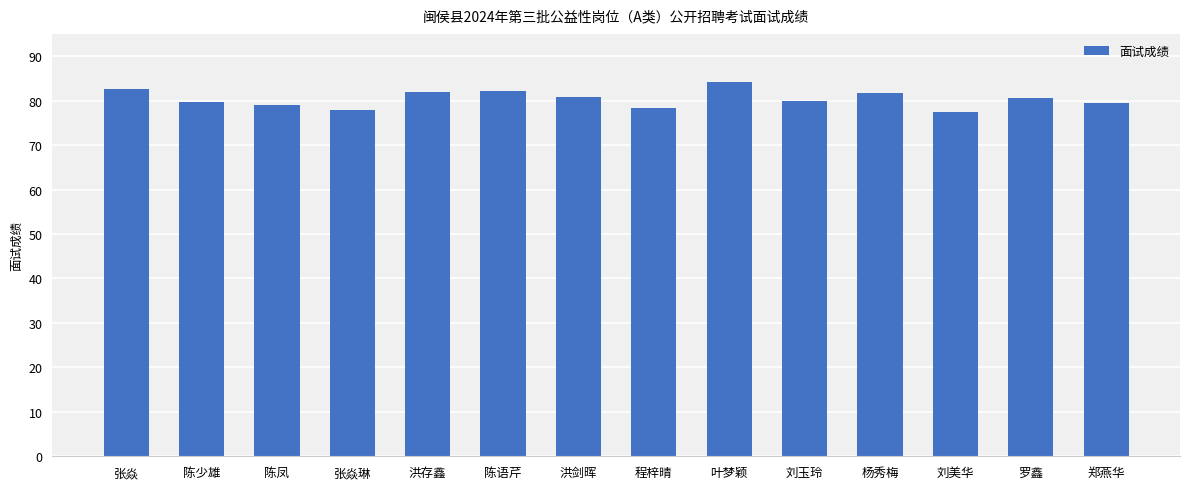

What is the value of the 5th bar from the left?

81.8